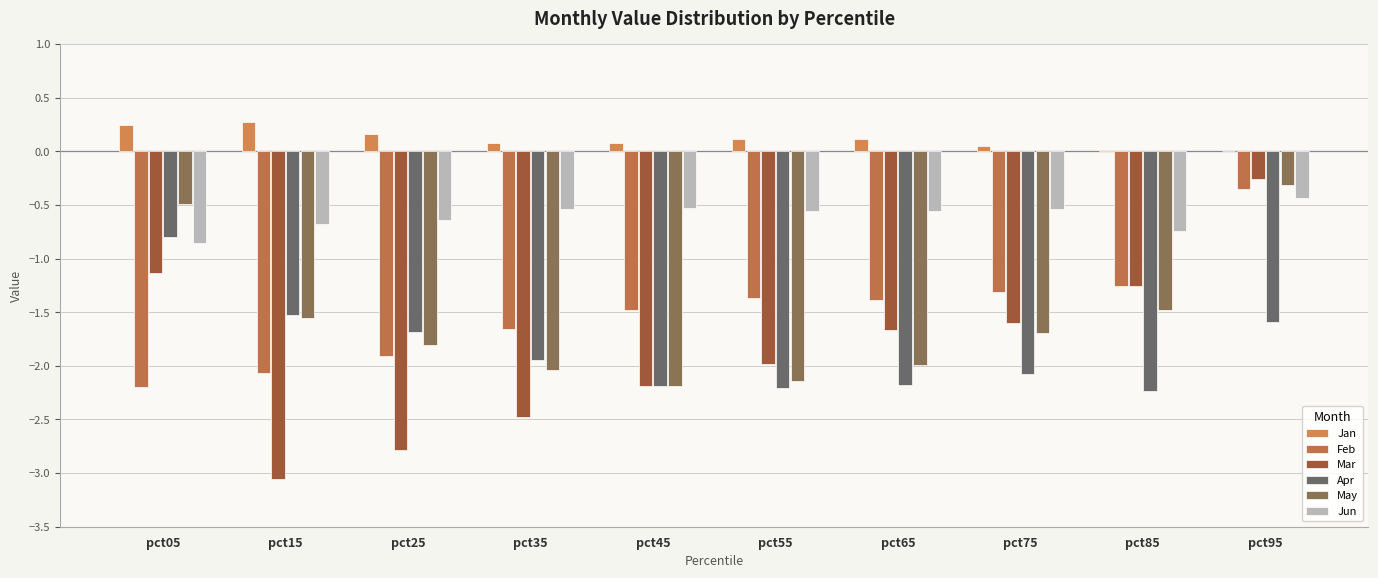

How many series are shown in this chart?

6